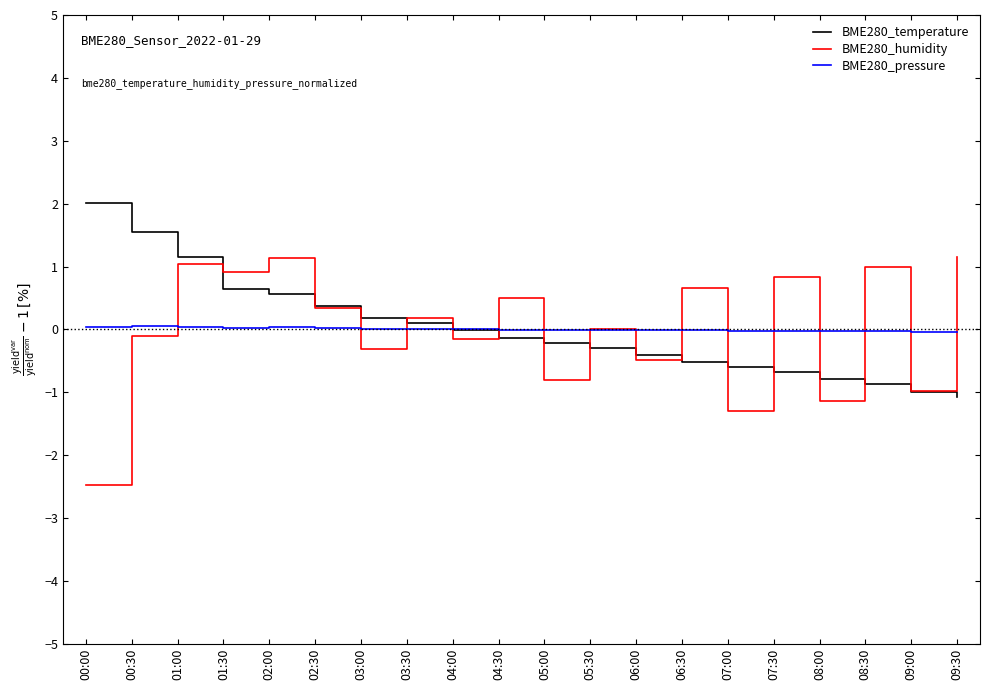

Count the number of data series in this chart.

3